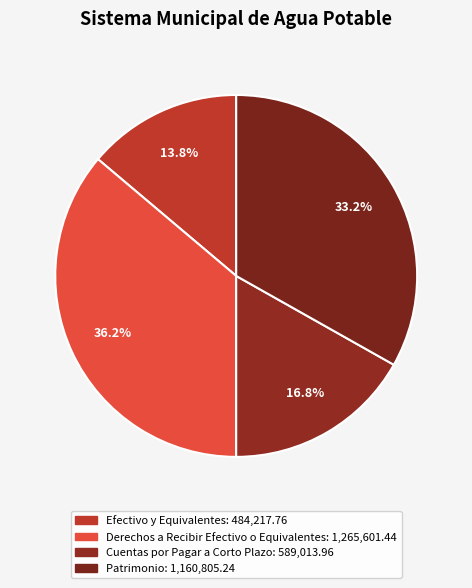

Count the number of slices in the pie.

4